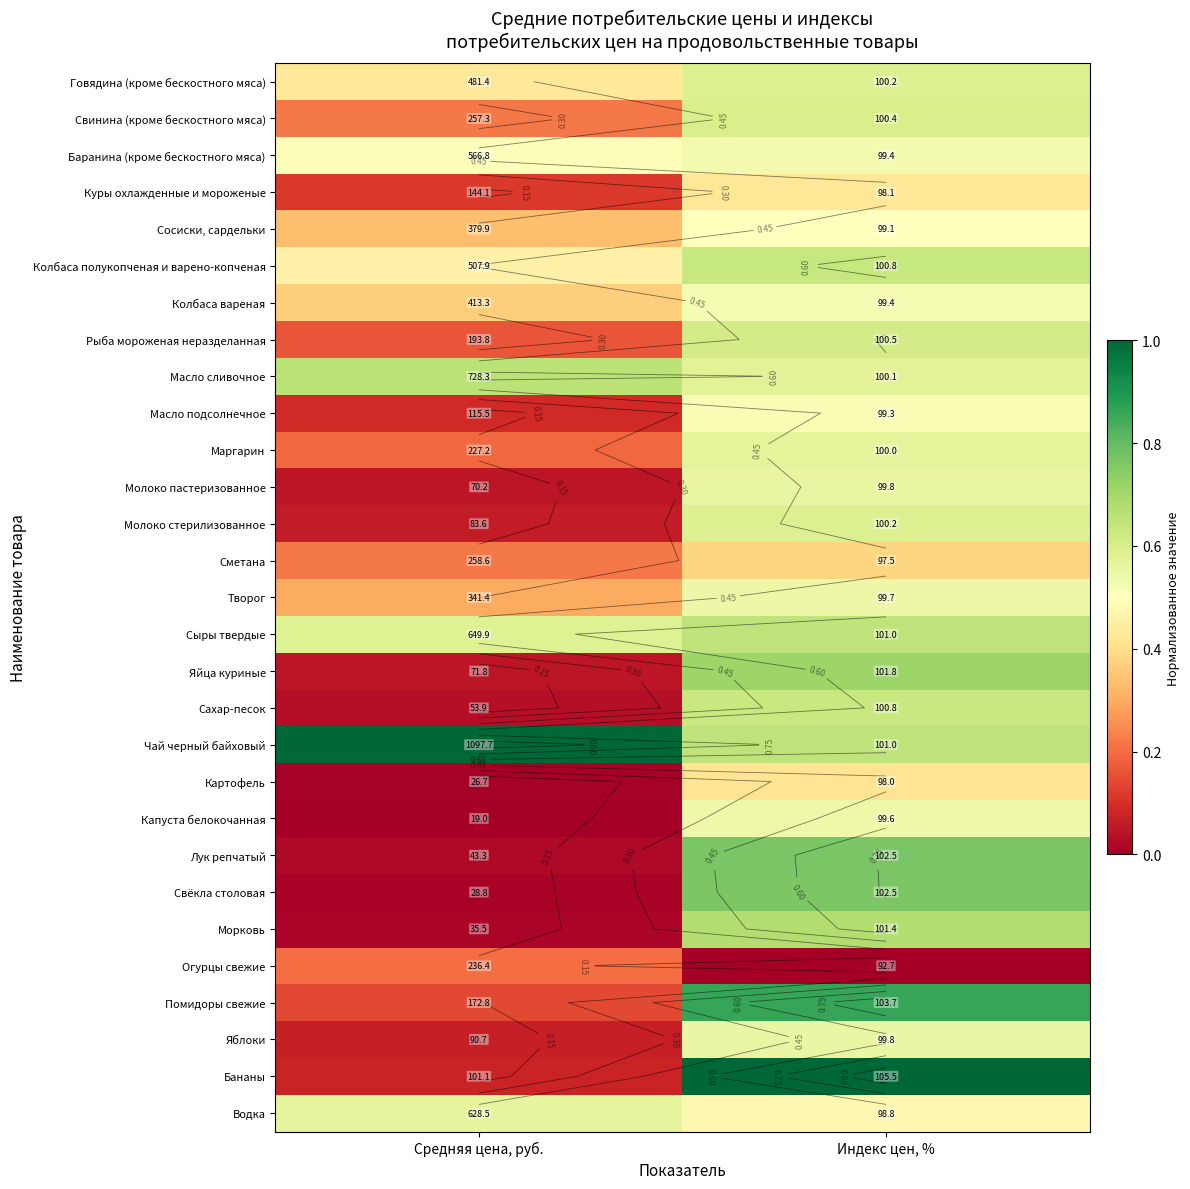

What is the average value of the Молоко пастеризованное series?

0.3